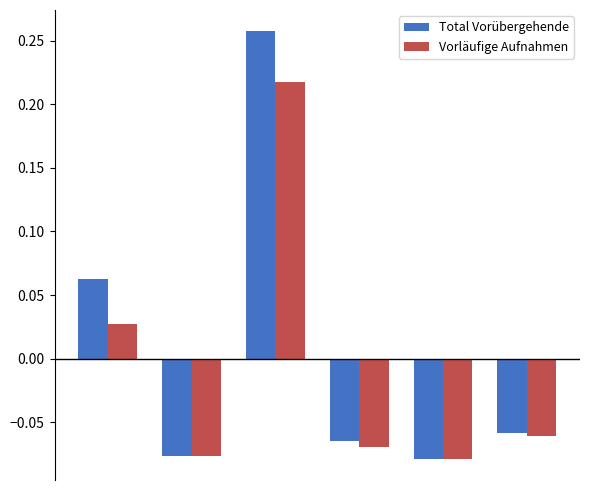

How many values in Total Vorübergehende are below zero?

4